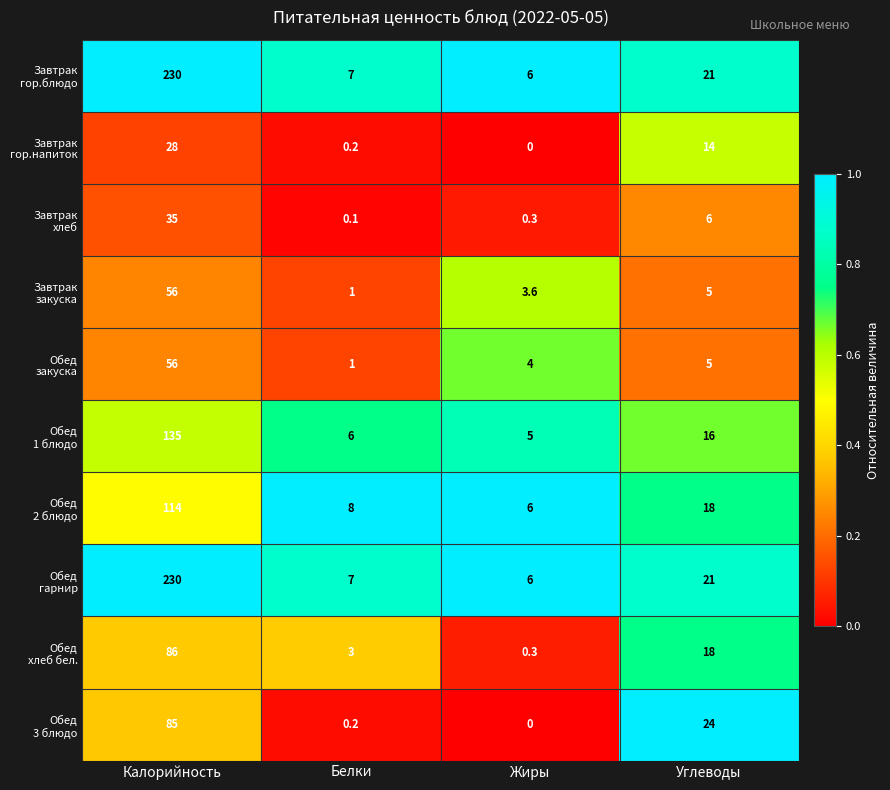

At which category does the chart reach its minimum across all series?

Жиры